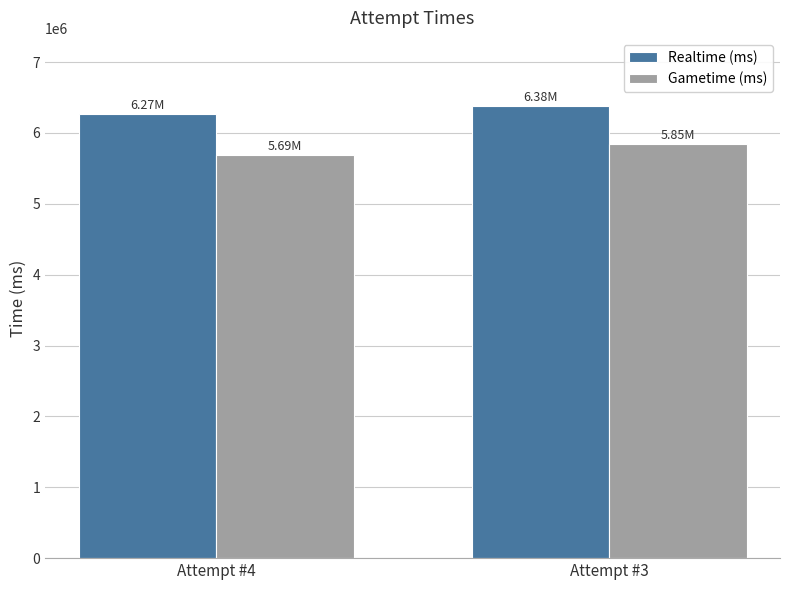

List the labels in order of Realtime (ms) value, largest first.

Attempt #3, Attempt #4